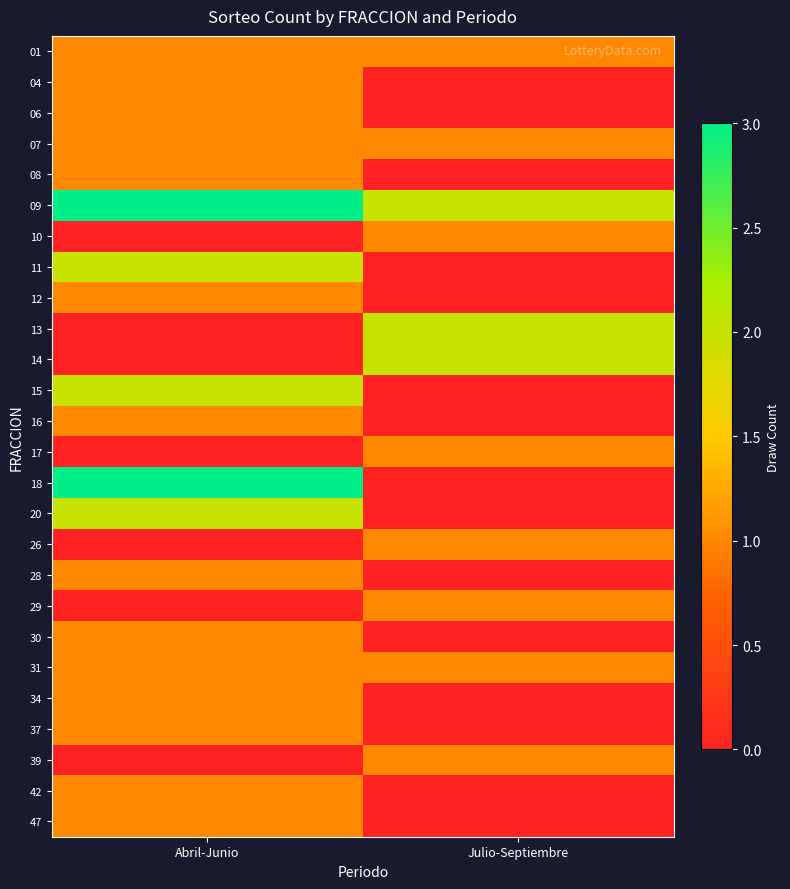

Between Julio-Septiembre and Abril-Junio, which is larger?

Julio-Septiembre